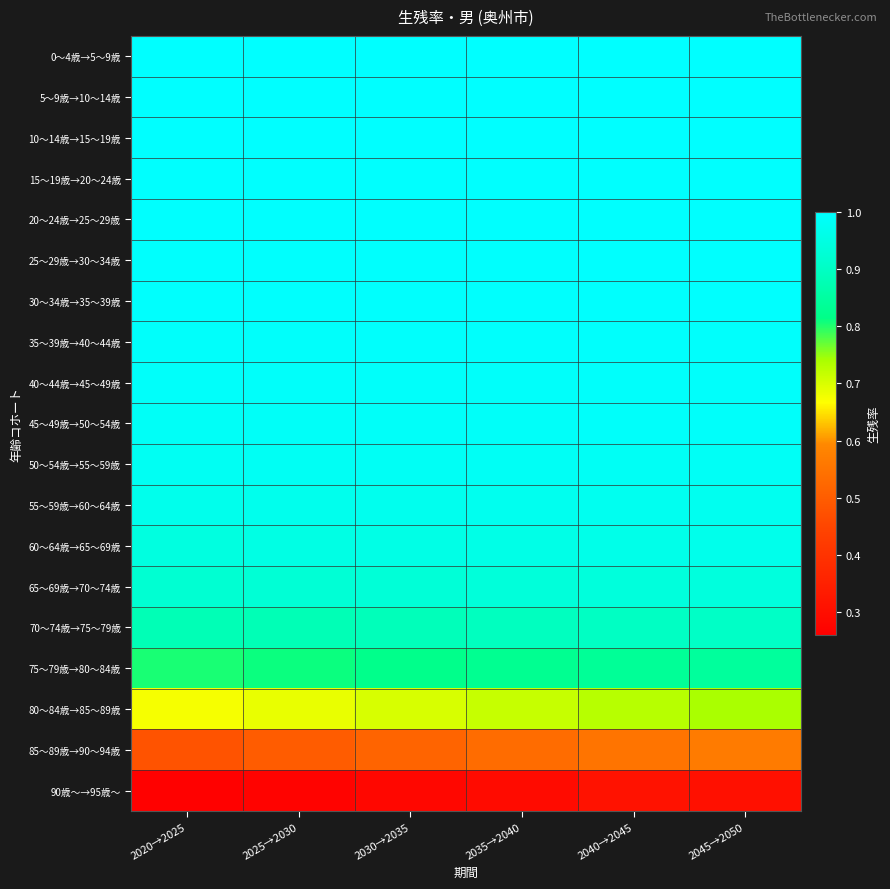

List the series in order of their peak value, highest first.

5～9歳→10～14歳, 0～4歳→5～9歳, 10～14歳→15～19歳, 15～19歳→20～24歳, 20～24歳→25～29歳, 25～29歳→30～34歳, 30～34歳→35～39歳, 35～39歳→40～44歳, 40～44歳→45～49歳, 45～49歳→50～54歳, 50～54歳→55～59歳, 55～59歳→60～64歳, 60～64歳→65～69歳, 65～69歳→70～74歳, 70～74歳→75～79歳, 75～79歳→80～84歳, 80～84歳→85～89歳, 85～89歳→90～94歳, 90歳～→95歳～